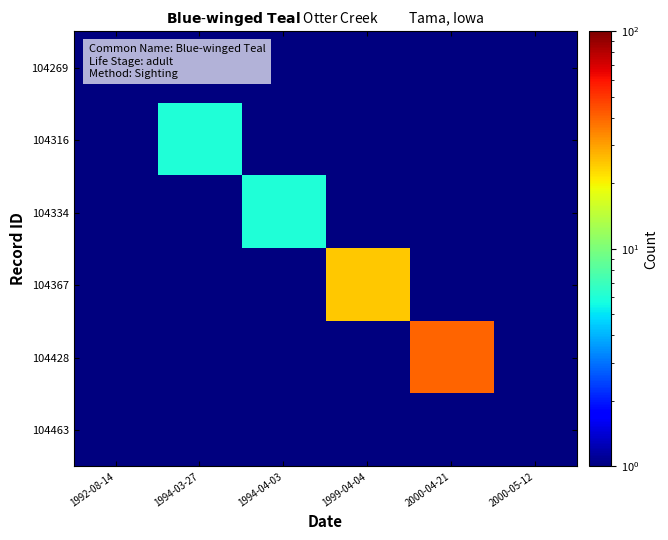

Reading left to right, list all the values displayed in this chart.

104269: 1992-08-14=1	1994-03-27=1	1994-04-03=1	1999-04-04=1	2000-04-21=1	2000-05-12=1
104316: 1992-08-14=1	1994-03-27=6	1994-04-03=1	1999-04-04=1	2000-04-21=1	2000-05-12=1
104334: 1992-08-14=1	1994-03-27=1	1994-04-03=6	1999-04-04=1	2000-04-21=1	2000-05-12=1
104367: 1992-08-14=1	1994-03-27=1	1994-04-03=1	1999-04-04=25	2000-04-21=1	2000-05-12=1
104428: 1992-08-14=1	1994-03-27=1	1994-04-03=1	1999-04-04=1	2000-04-21=40	2000-05-12=1
104463: 1992-08-14=1	1994-03-27=1	1994-04-03=1	1999-04-04=1	2000-04-21=1	2000-05-12=1